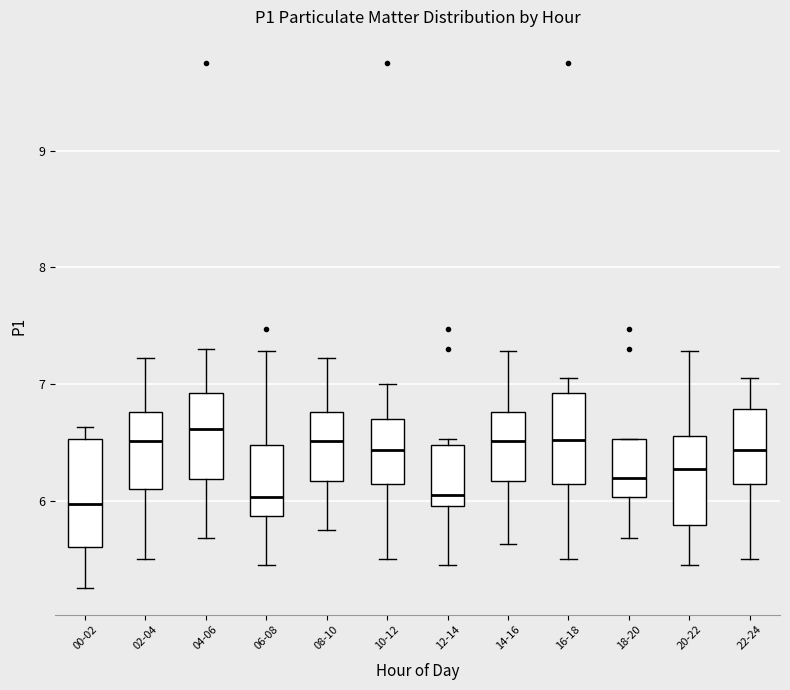

Comparing the boxes themselves (not the whiskers), which one is the tallest?

00-02